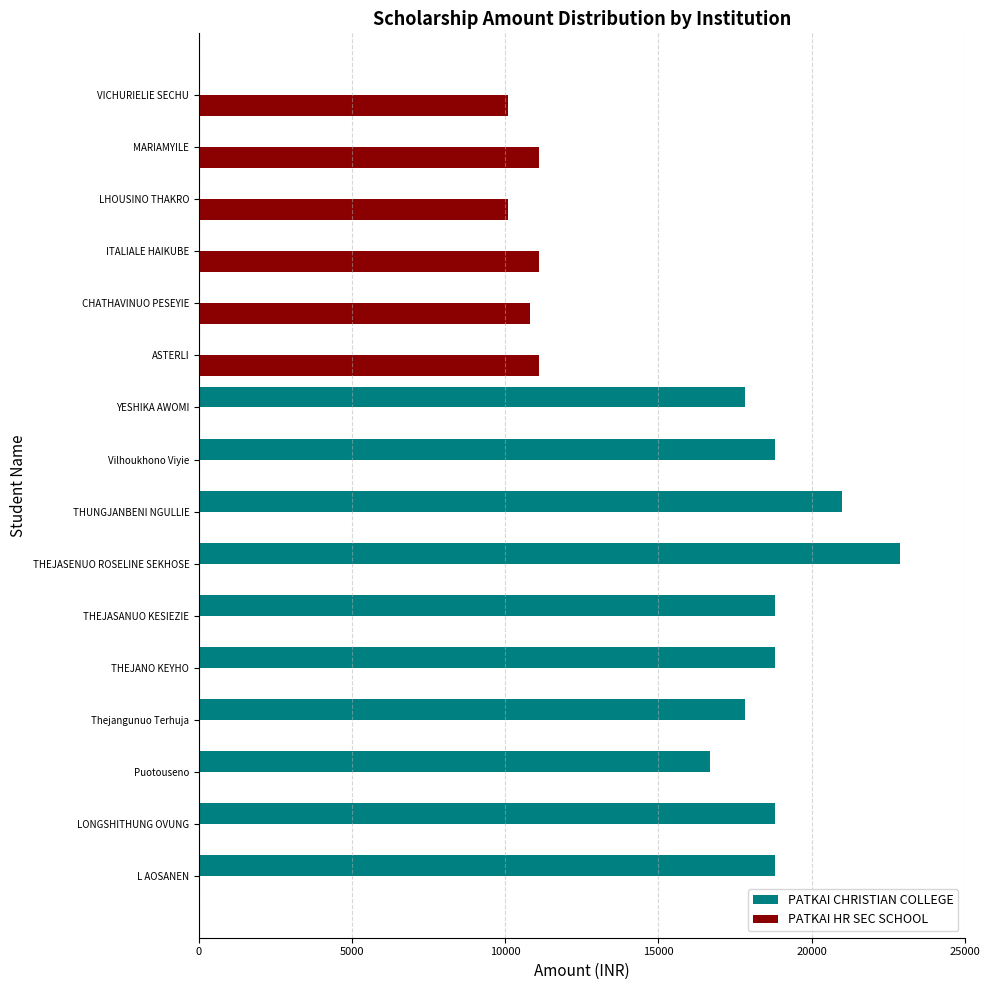

The value of PATKAI HR SEC SCHOOL at Puotouseno is 0. True or false?

True